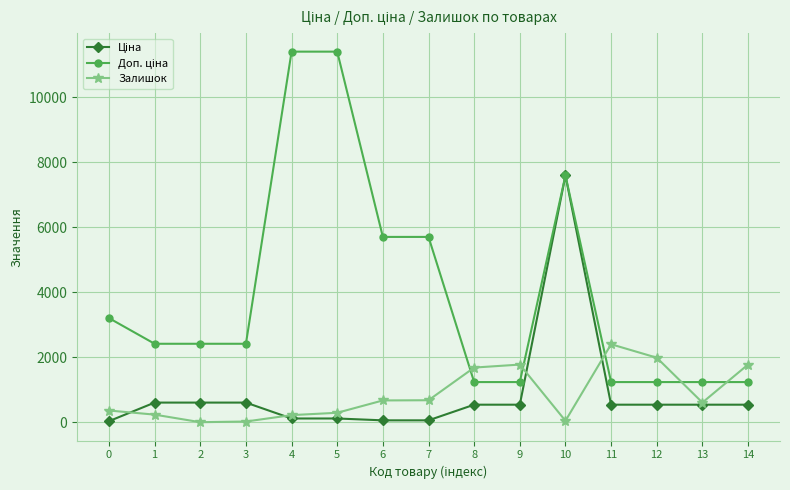

Reading left to right, transcribe all the data shown in this chart.

Ціна: 0=32.0	1=603.7	2=603.7	3=603.7	4=114.1	5=114.1	6=57.0	7=57.0	8=539.0	9=539.0	10=7596.5	11=539.0	12=539.0	13=539.0	14=539.0
Доп. ціна: 0=3205.0	1=2414.8	2=2414.8	3=2414.8	4=11410.0	5=11410.0	6=5705.0	7=5705.0	8=1235.4	9=1235.4	10=7596.5	11=1235.4	12=1235.4	13=1235.4	14=1235.4
Залишок: 0=360.0	1=233.0	2=0.0	3=21.0	4=218.0	5=290.0	6=670.0	7=676.0	8=1682.0	9=1774.0	10=43.0	11=2400.0	12=1986.0	13=605.0	14=1775.0